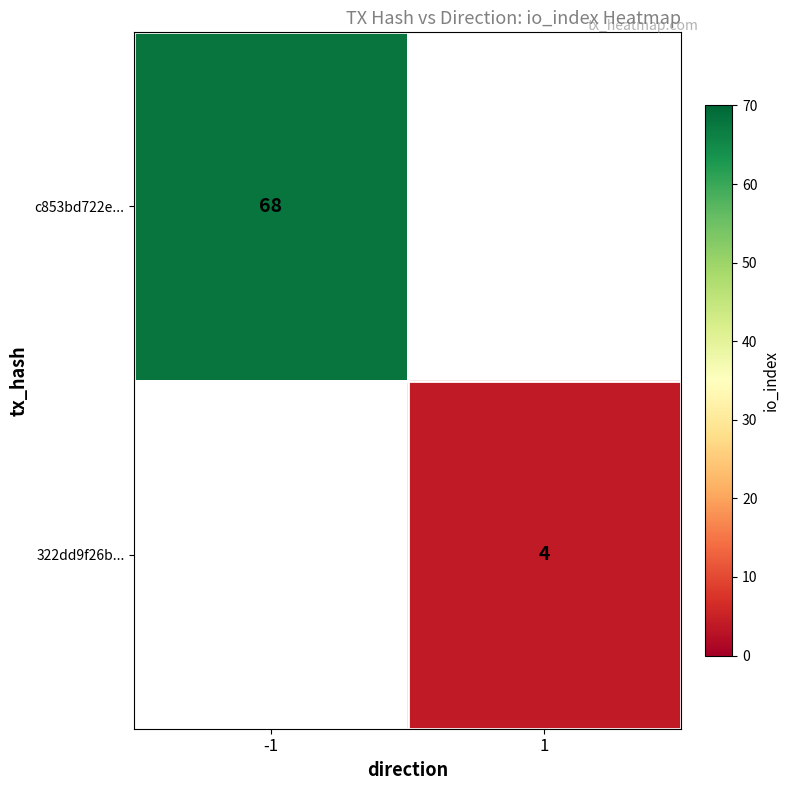

True or false: c853bd722e... has a value of 96 at -1.

False